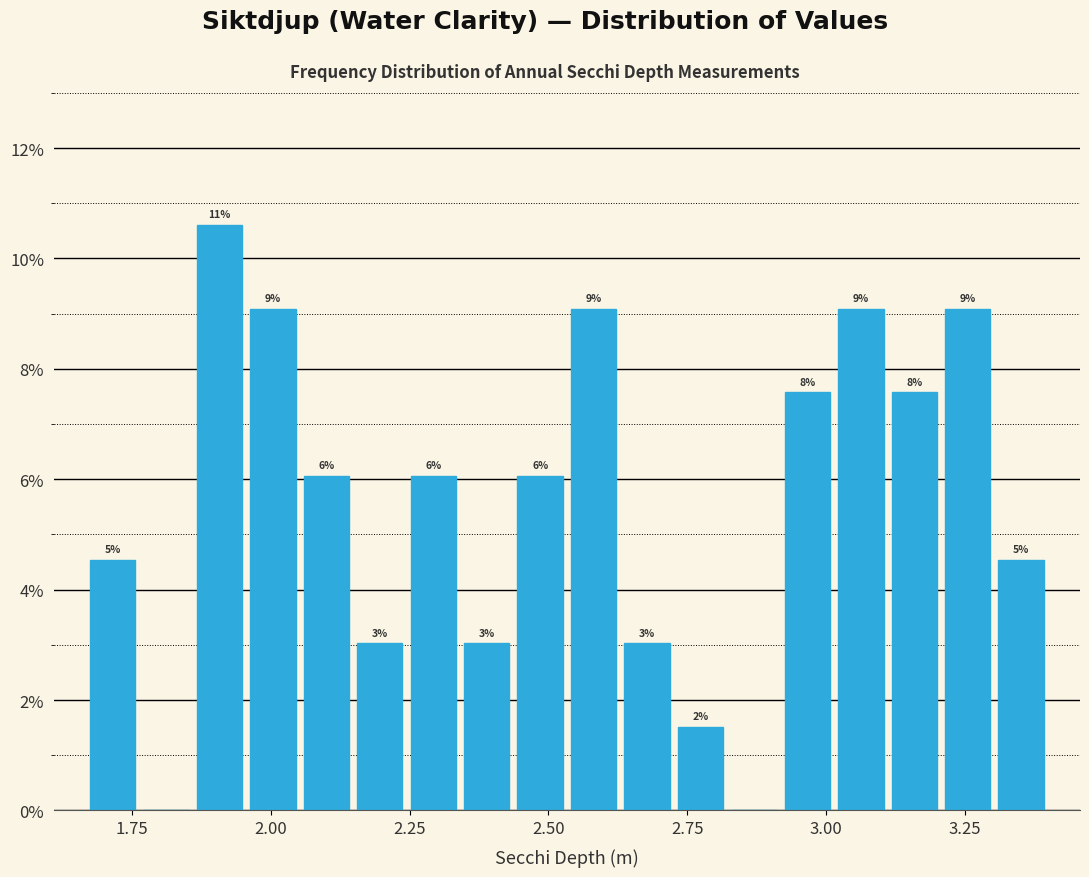

Around what value on the x-axis is the tallest bar? Give the approximate position of its centre, as read against the axis.

1.90